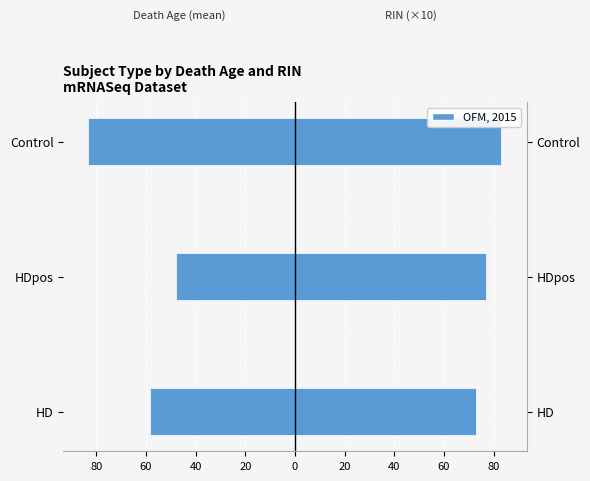

How many data points in Subject.death (mean age) are above -58?

1